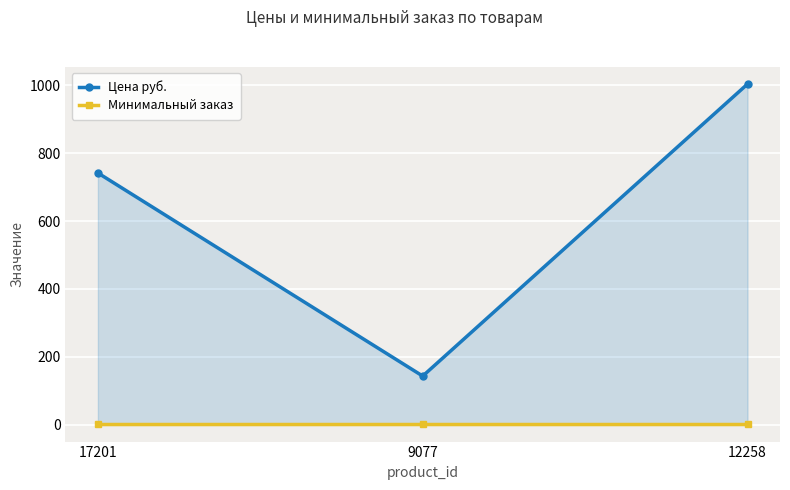

Which category has the highest value in the Цена руб. series?

12258